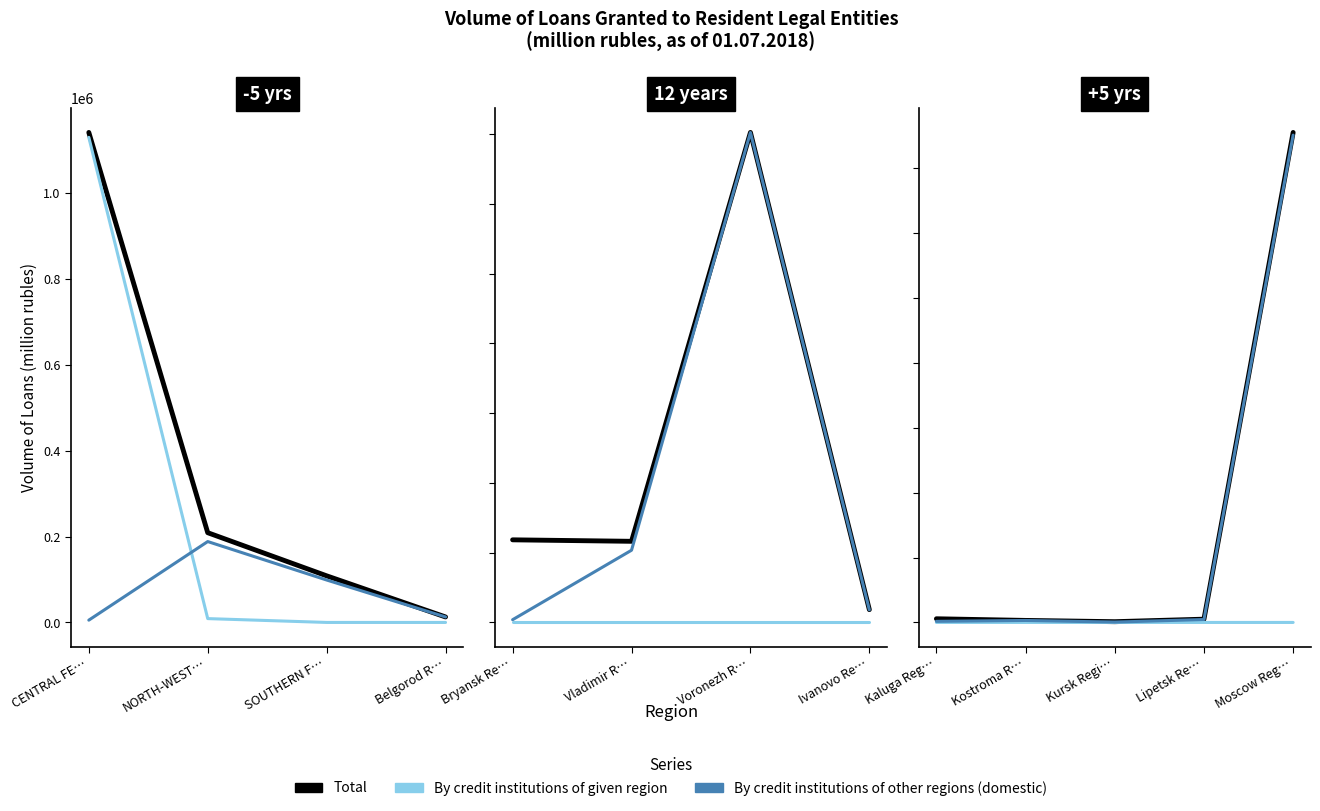

What position from the right is Moscow Reg…?

1